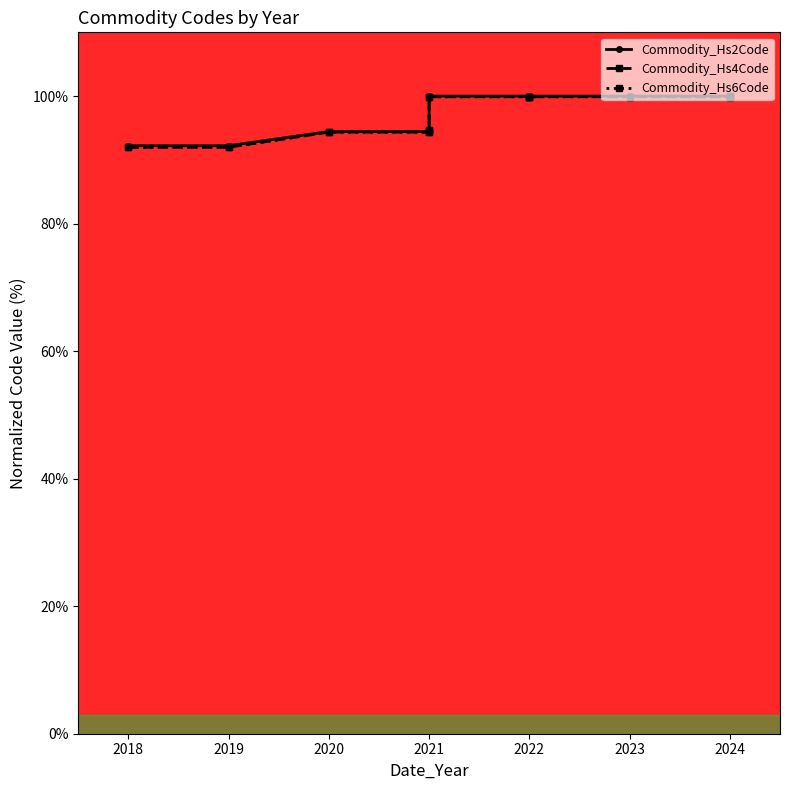

What is the value of the Commodity_Hs6Code point at the 11th from the left?

100.0